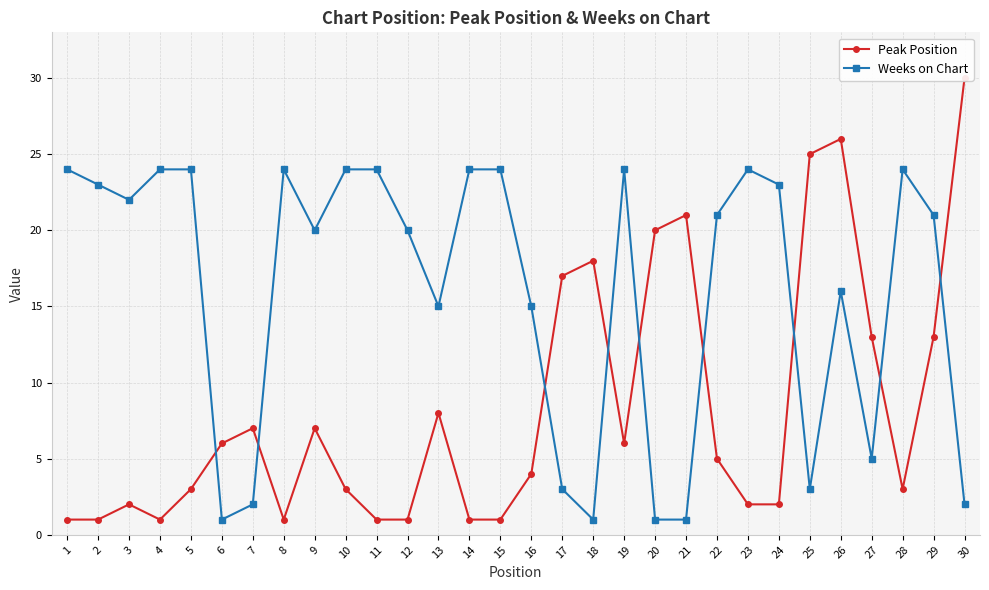

What is the approximate value of Weeks on Chart at 3, to the nearest 10?

20